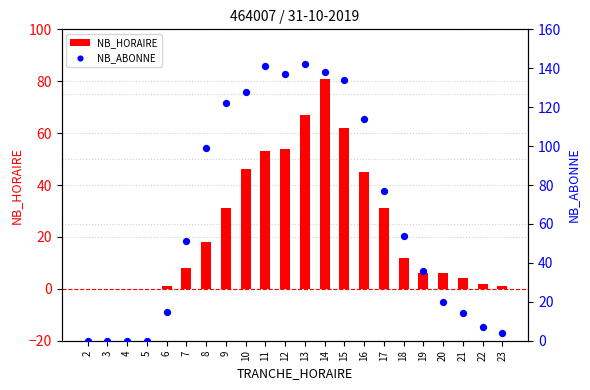

What are all the series names shown in the legend?

NB_HORAIRE, NB_ABONNE